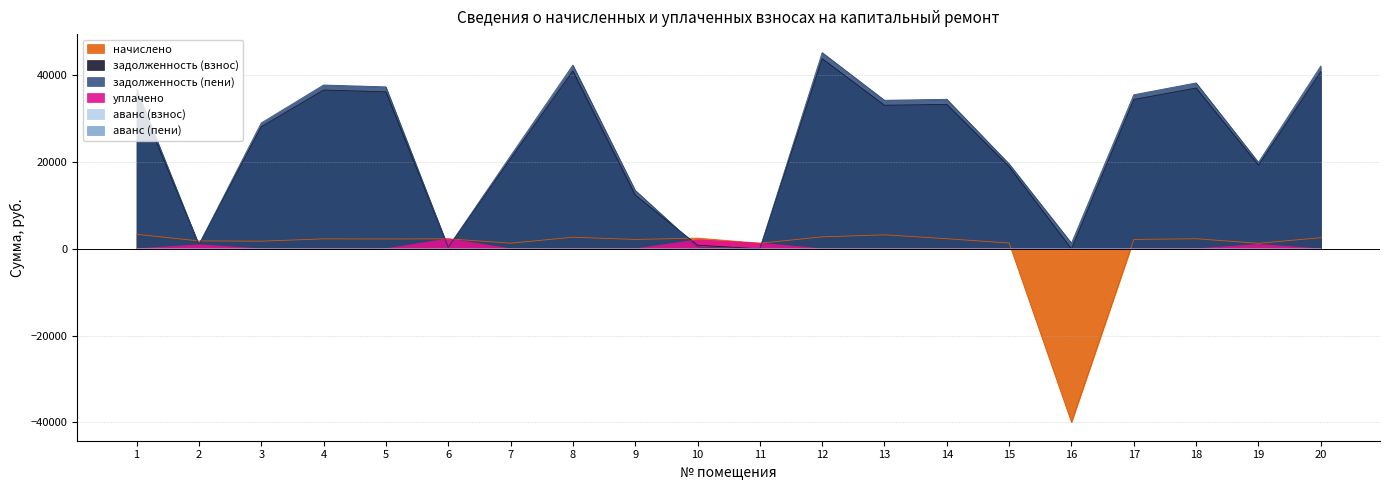

At how many categories does at least one series exceed 38403?

3